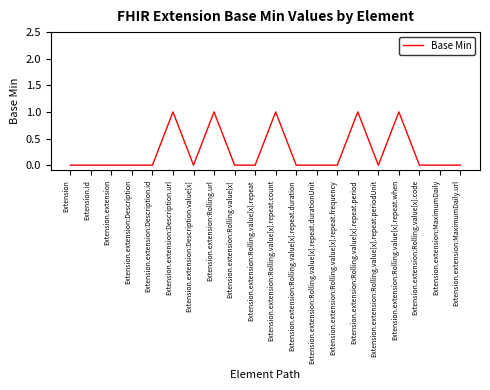

How many values are between 0 and 1?

20